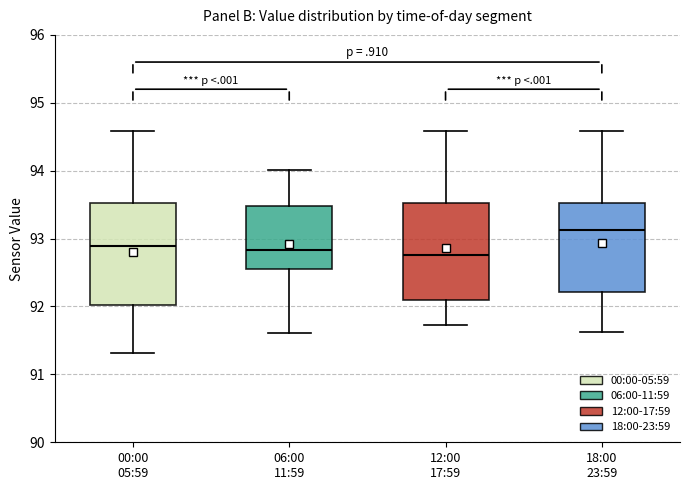

Which box's median line is the highest?

18:00 23:59